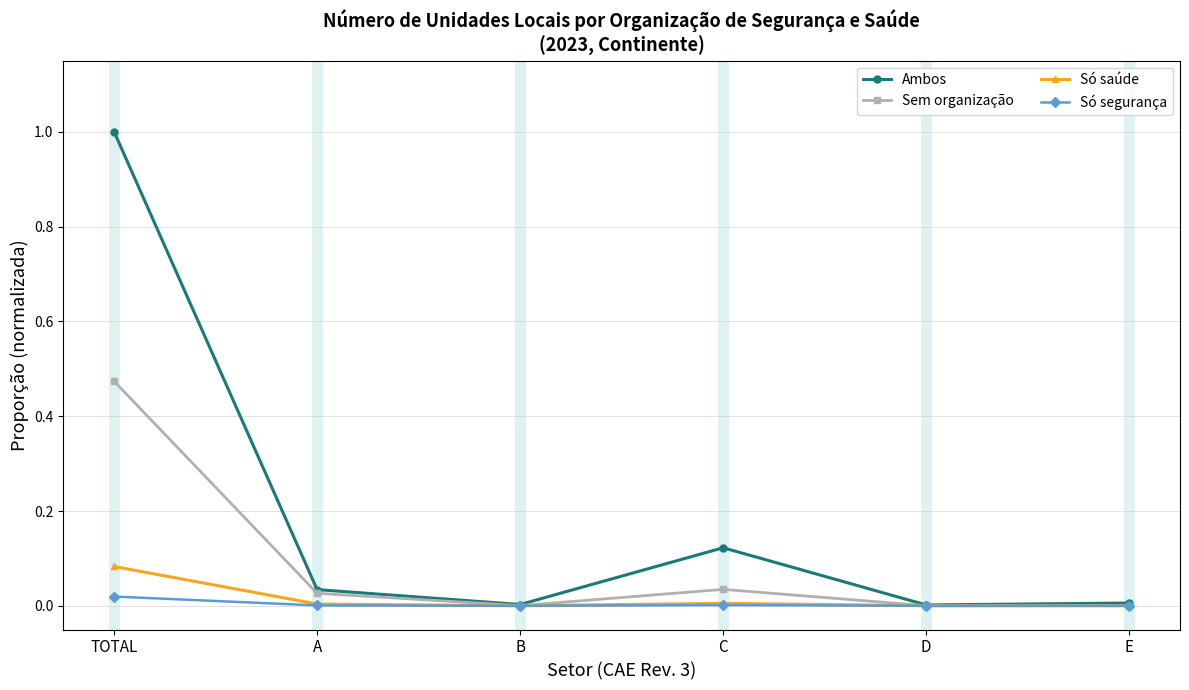

At which category does the chart reach its peak across all series?

TOTAL